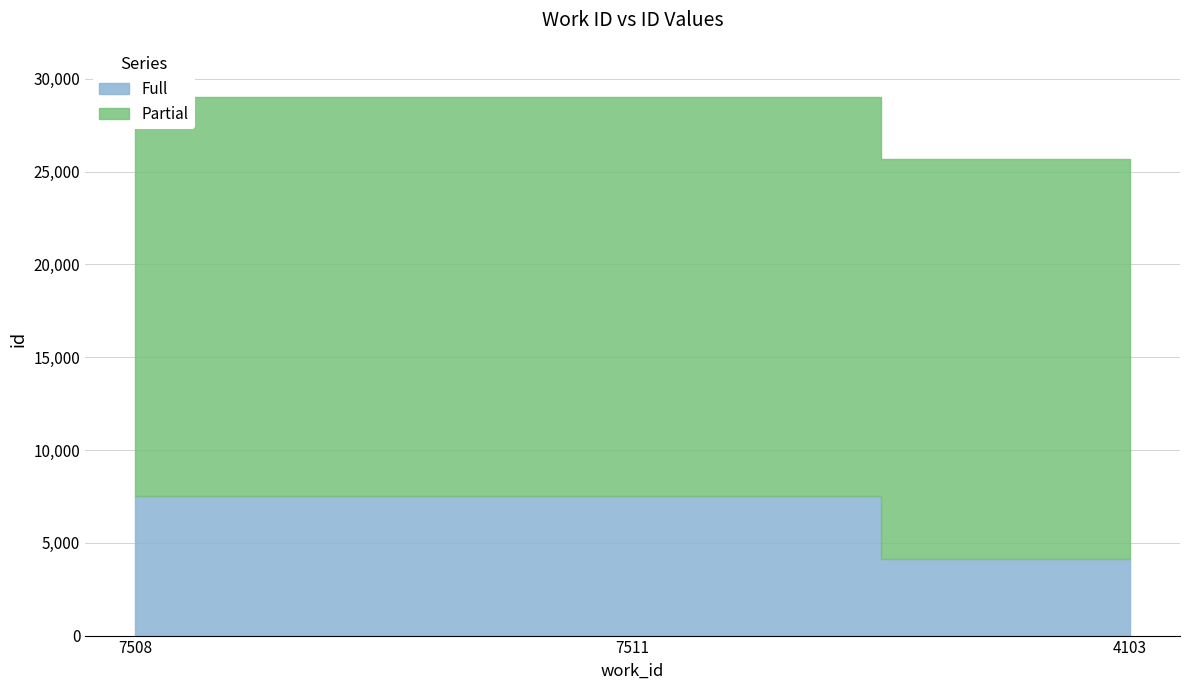

What is the average value of the Partial series?

21546